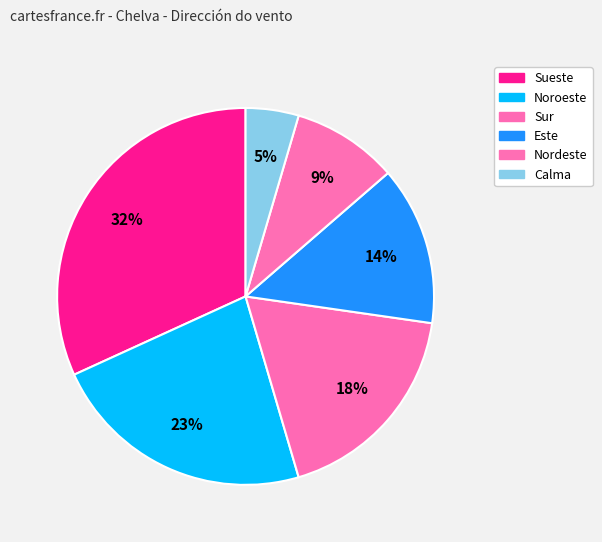

Which slice is the smallest?

Calma